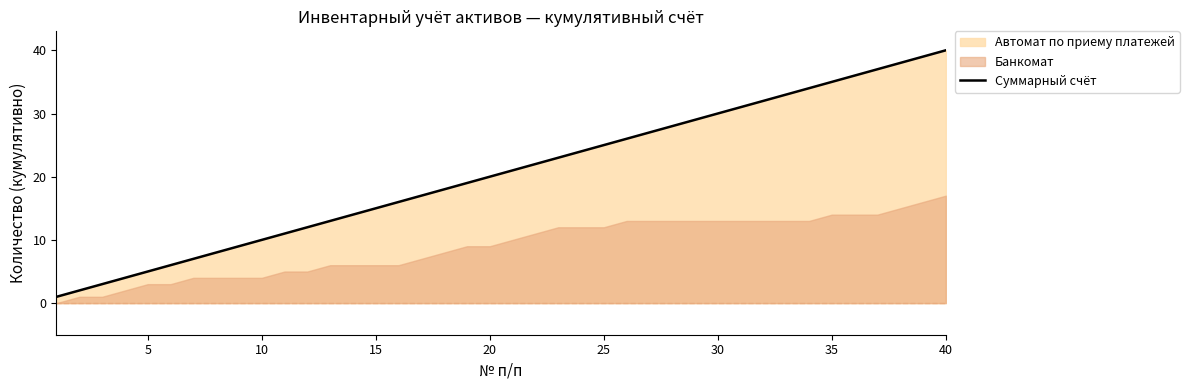

What is the maximum value for Суммарный счёт?

40